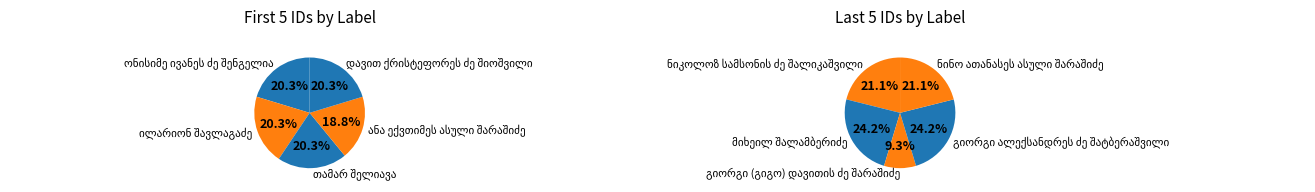

To the nearest percent, what is the average slice percentage?

10%